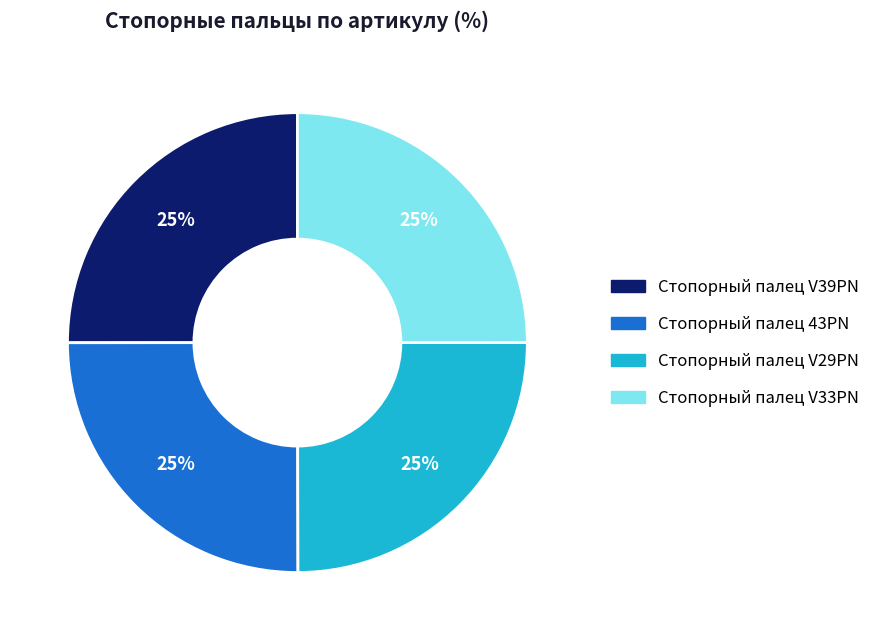

Count the number of slices in the pie.

4